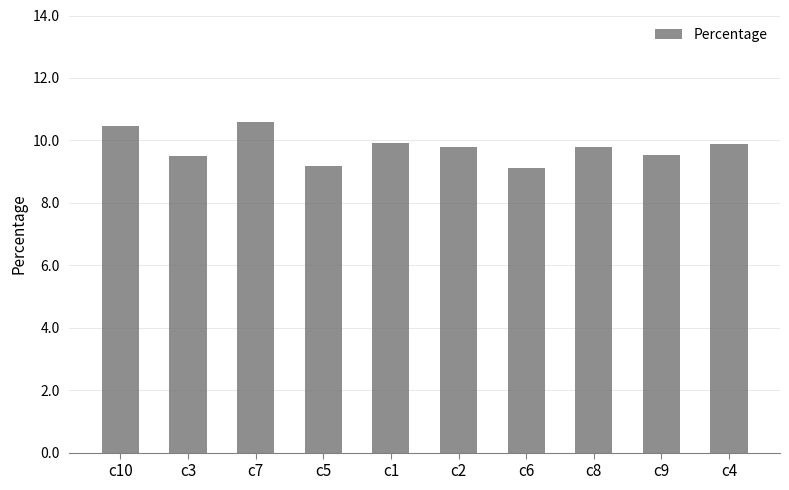

Are the bars horizontal?

No